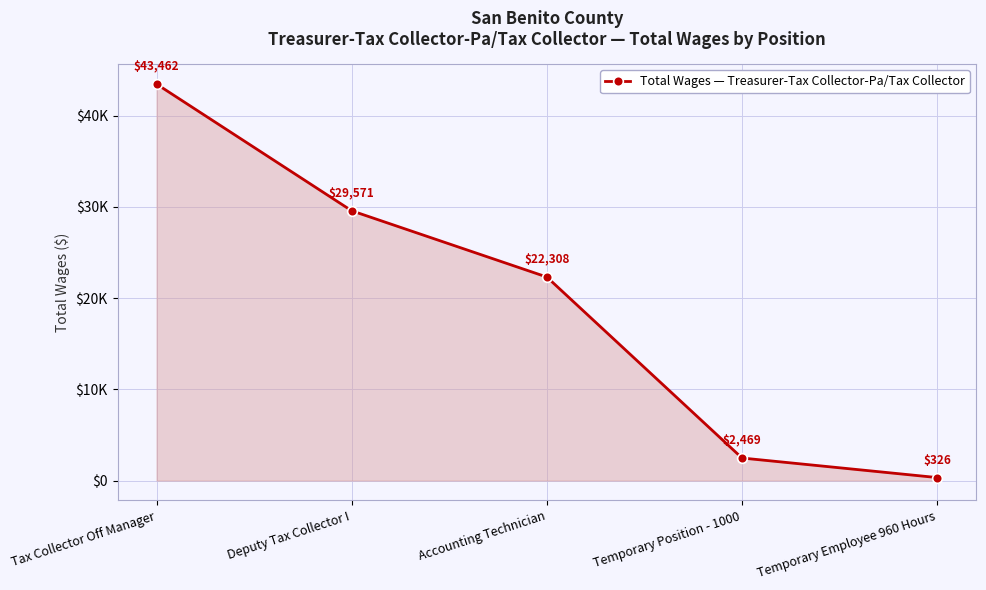

What is the difference between the values at Deputy Tax Collector I and Tax Collector Off Manager?

13891